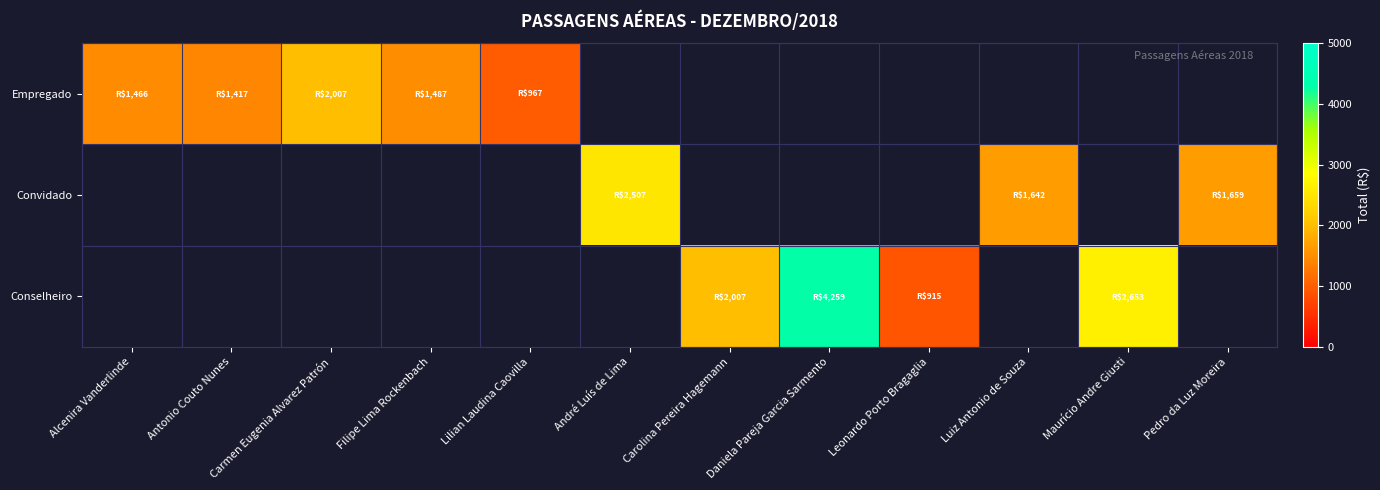

Which label corresponds to the smallest value in the chart?

Leonardo Porto Bragaglia